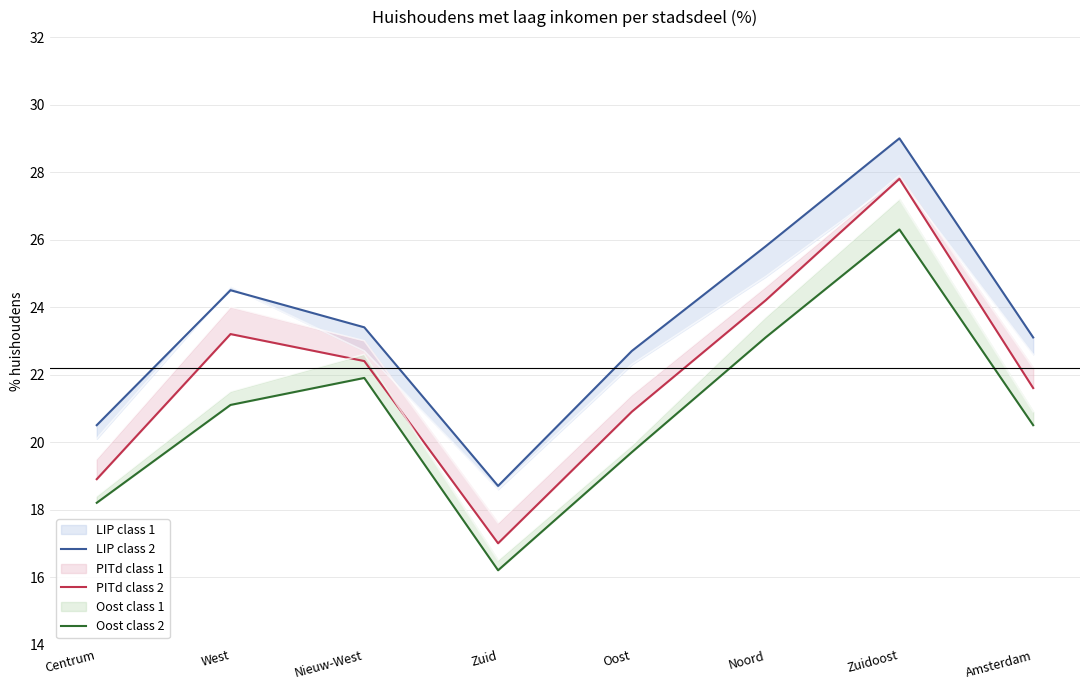

At how many categories does at least one series exceed 16?

8